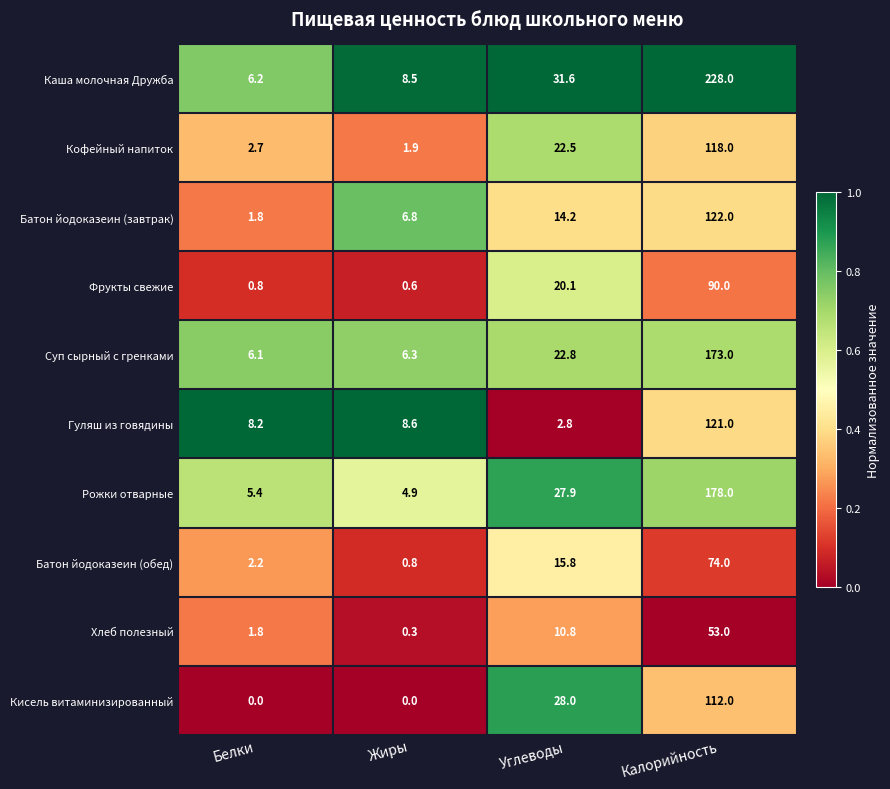

What is the difference between the Кисель витаминизированный values at Углеводы and Калорийность?

84.0